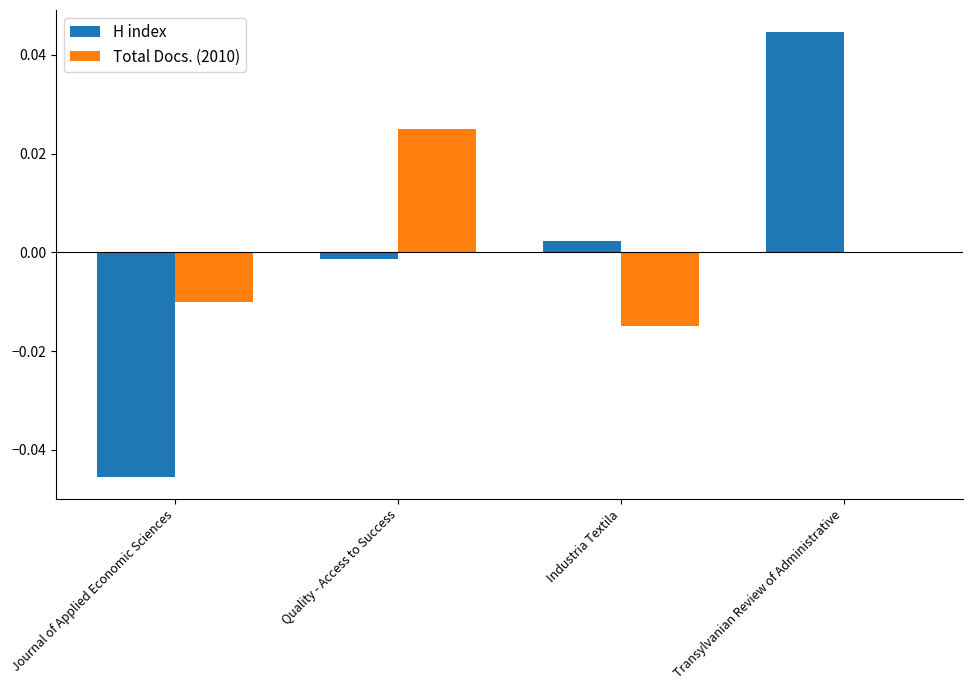

Is the value of Total Docs. (2010) at Transylvanian Review of Administrative greater than the value of H index at Industria Textila?

No